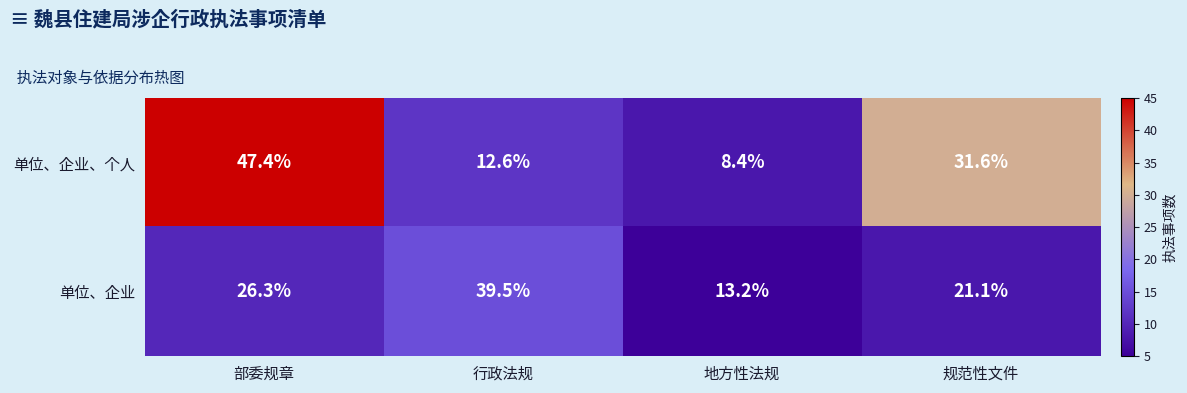

Which series has the largest total across all categories?

单位、企业